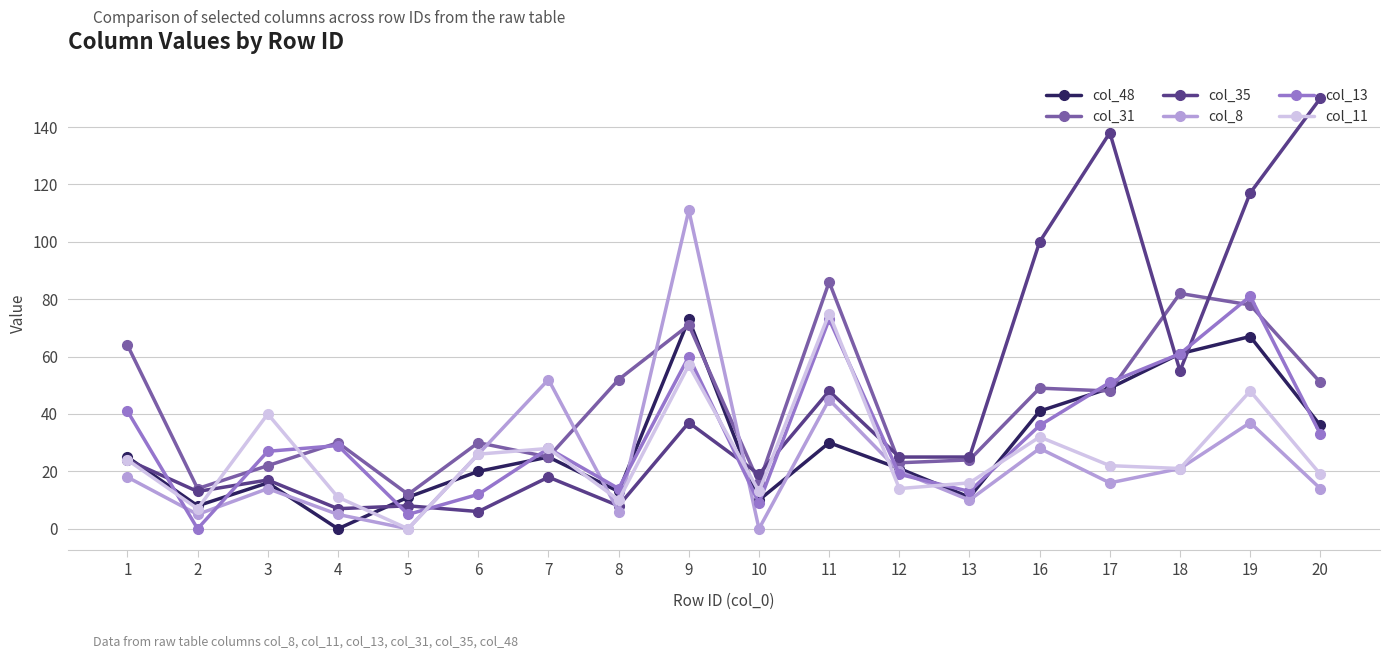

Which series changed the most between 11 and 13?

col_31